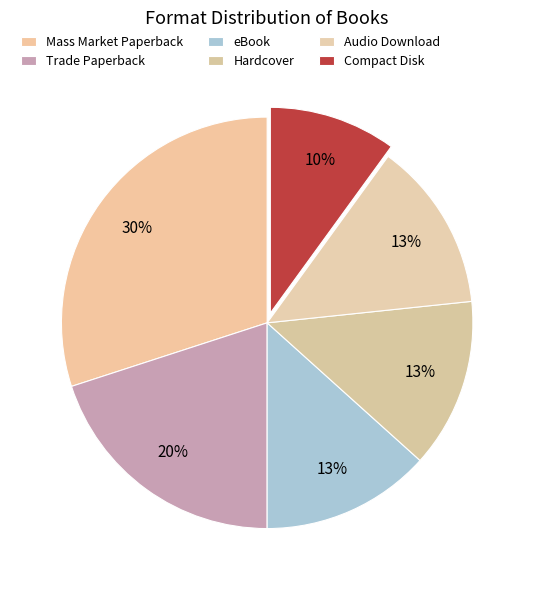

Which slice is the largest?

Mass Market Paperback